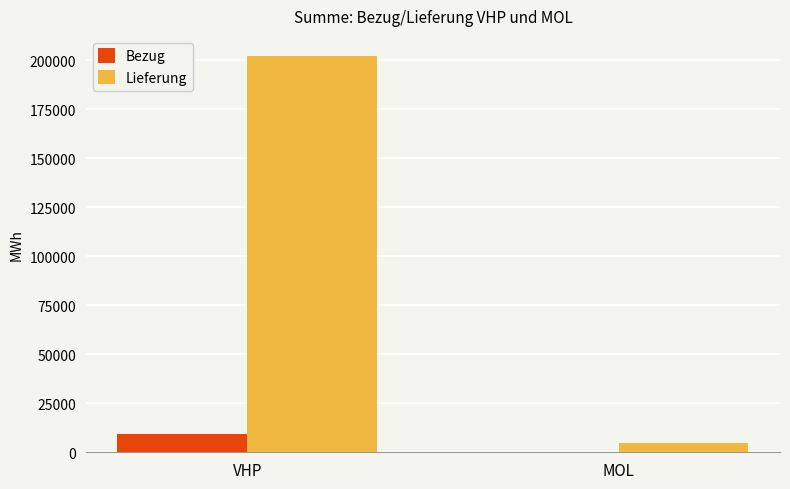

Which label corresponds to the largest value in the chart?

VHP